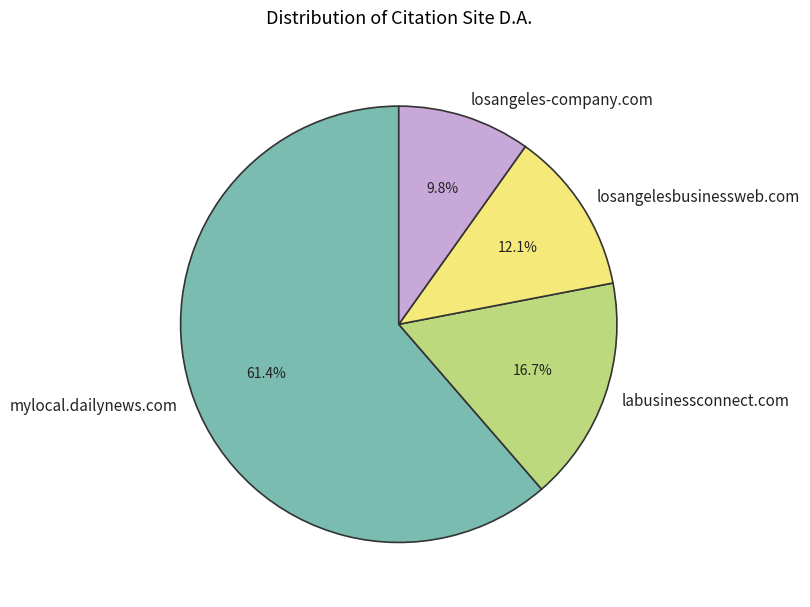

Combined, do labusinessconnect.com and losangelesbusinessweb.com account for over 50%?

No